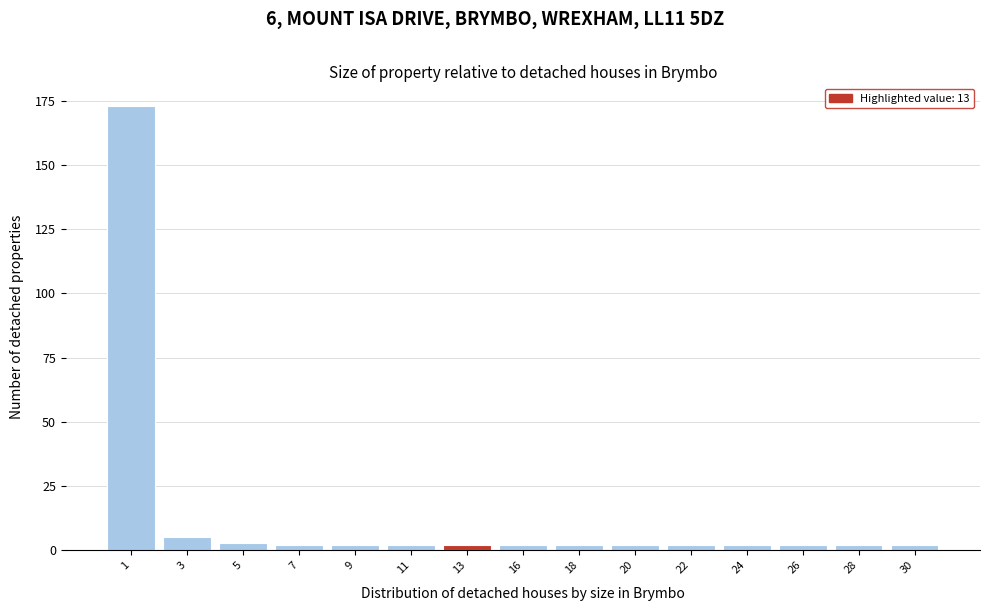

Reading right to left, extract all data points from this chart.

2	2	2	2	2	2	2	2	2	2	2	2	3	5	173